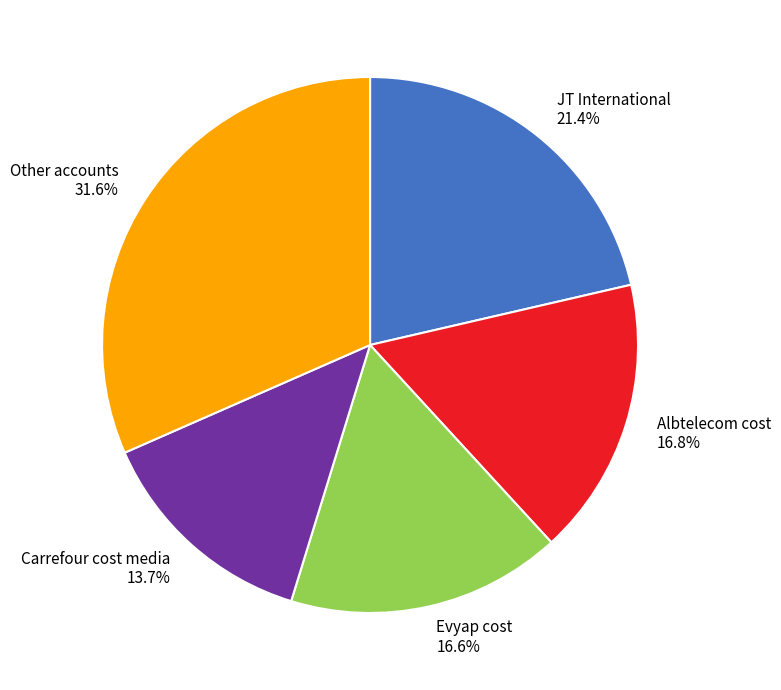

Does Other accounts account for over 50% of the chart?

No